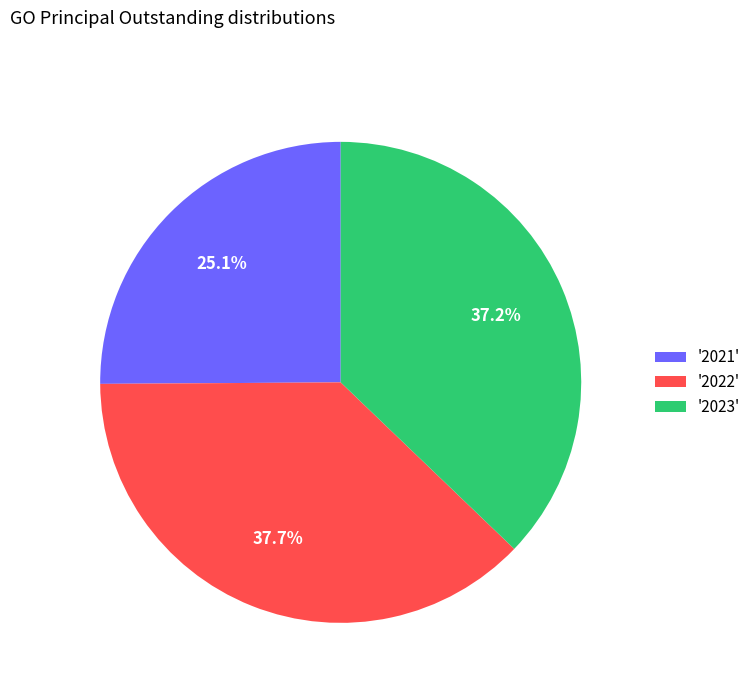

Rank the categories by value from lowest to highest.

'2021', '2023', '2022'